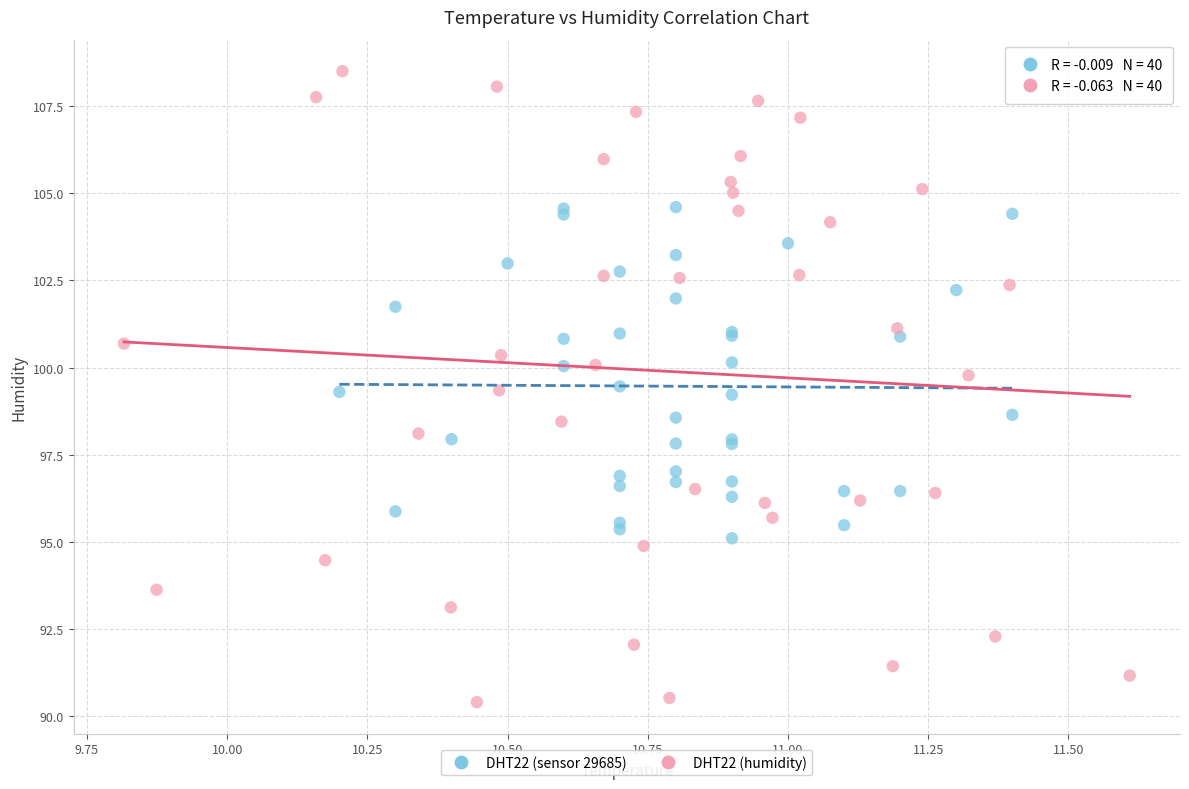

Which series reaches the maximum Y coordinate?

DHT22 (humidity)